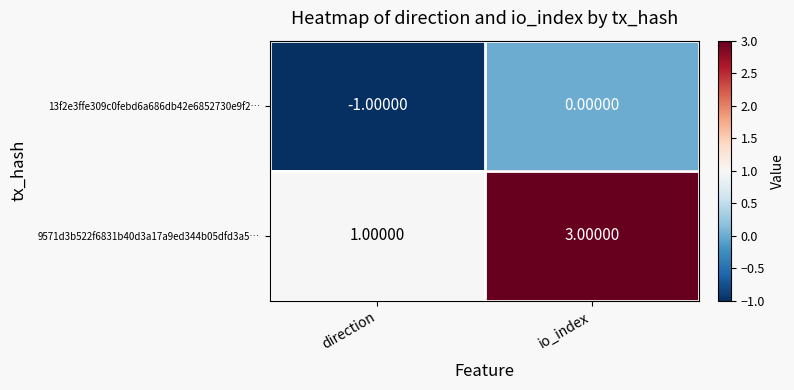

At which label is 9571d3b522f6831b40d3a17a9ed344b05dfd3a5… closest to 2?

direction